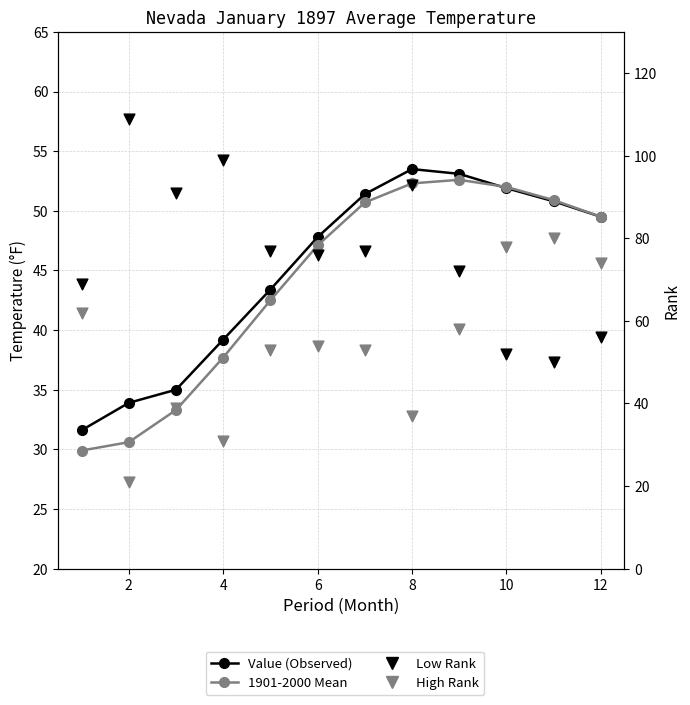

Which series has the largest total across all categories?

Low Rank